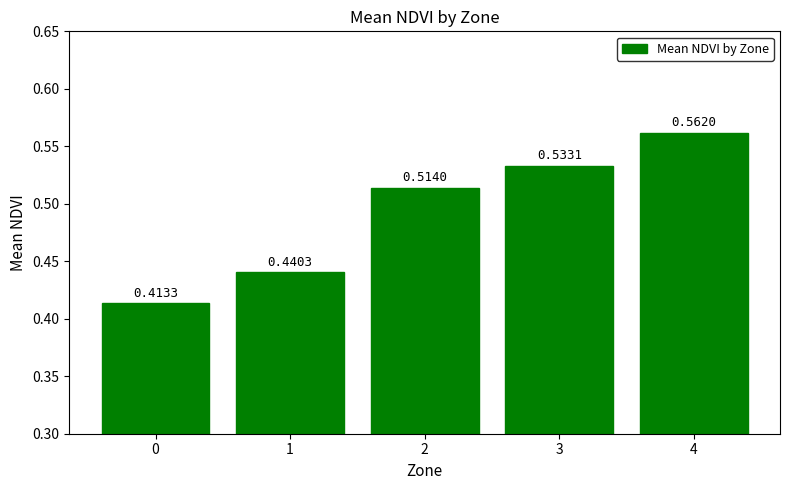

Are the bars horizontal?

No